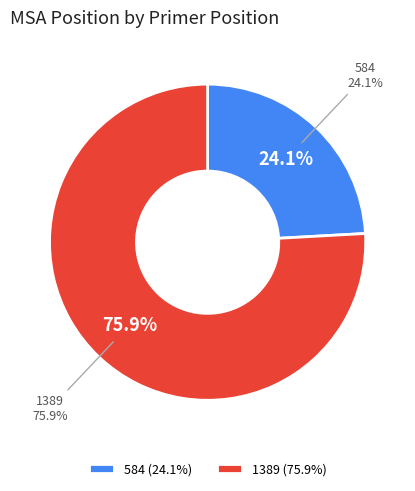

Rank the categories by value from lowest to highest.

584, 1389